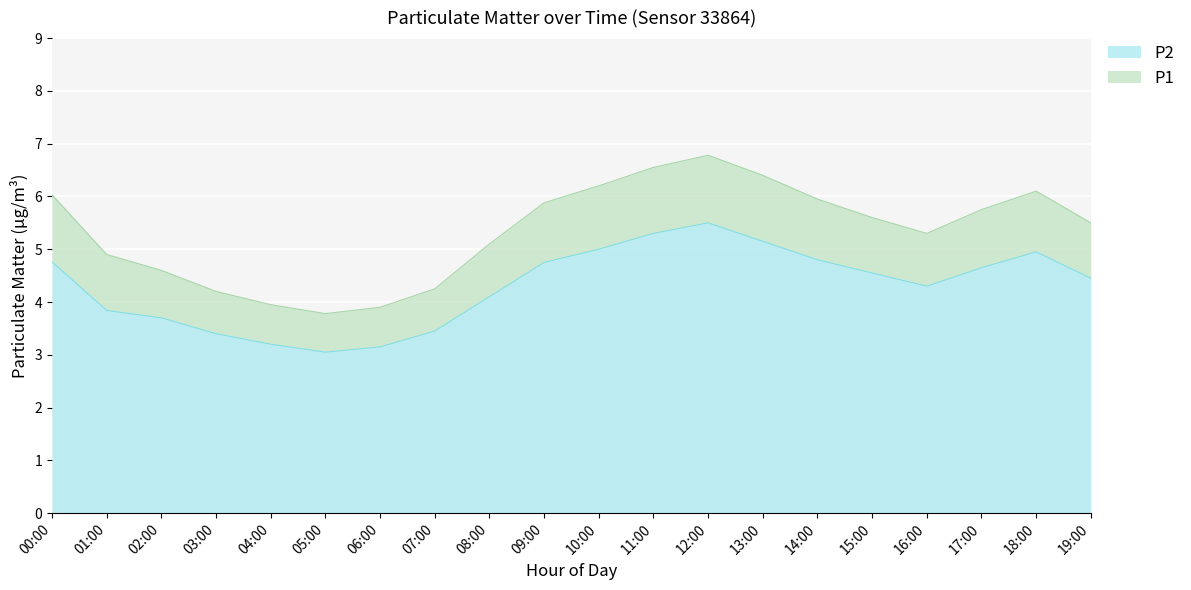

Reading right to left, list all the values displayed in this chart.

P1: 19:00=4.5	18:00=5.0	17:00=4.7	16:00=4.3	15:00=4.5	14:00=4.8	13:00=5.2	12:00=5.5	11:00=5.3	10:00=5.0	09:00=4.8	08:00=4.1	07:00=3.5	06:00=3.1	05:00=3.0	04:00=3.2	03:00=3.4	02:00=3.7	01:00=3.8	00:00=4.8
P2: 19:00=5.5	18:00=6.1	17:00=5.8	16:00=5.3	15:00=5.6	14:00=6.0	13:00=6.4	12:00=6.8	11:00=6.5	10:00=6.2	09:00=5.9	08:00=5.1	07:00=4.2	06:00=3.9	05:00=3.8	04:00=4.0	03:00=4.2	02:00=4.6	01:00=4.9	00:00=6.0